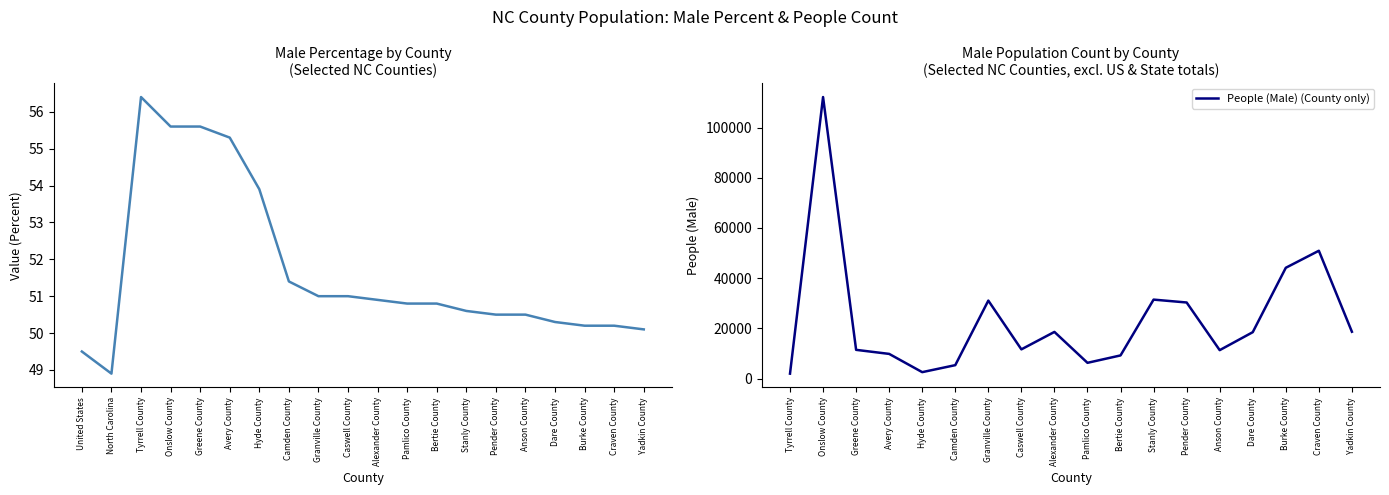

What is the value of the 15th point from the left?

50.5